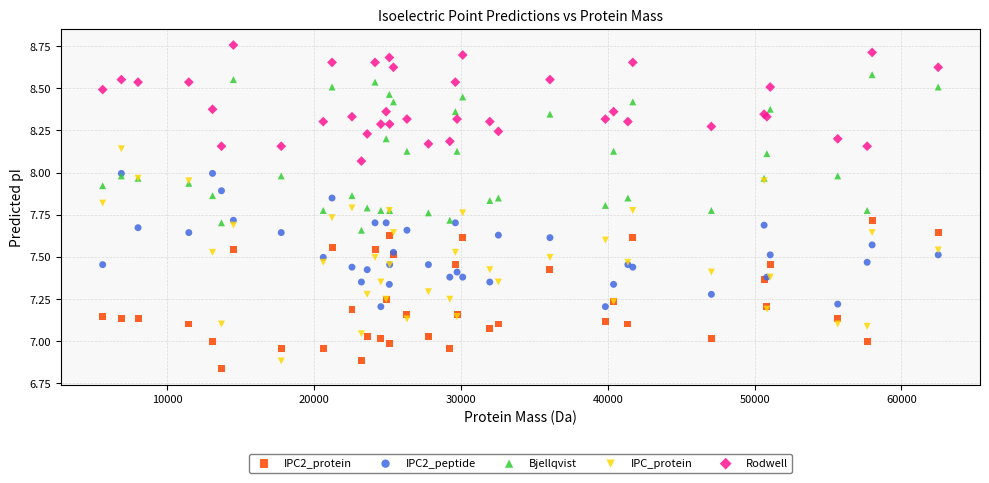

Which series reaches the maximum Y coordinate?

Rodwell